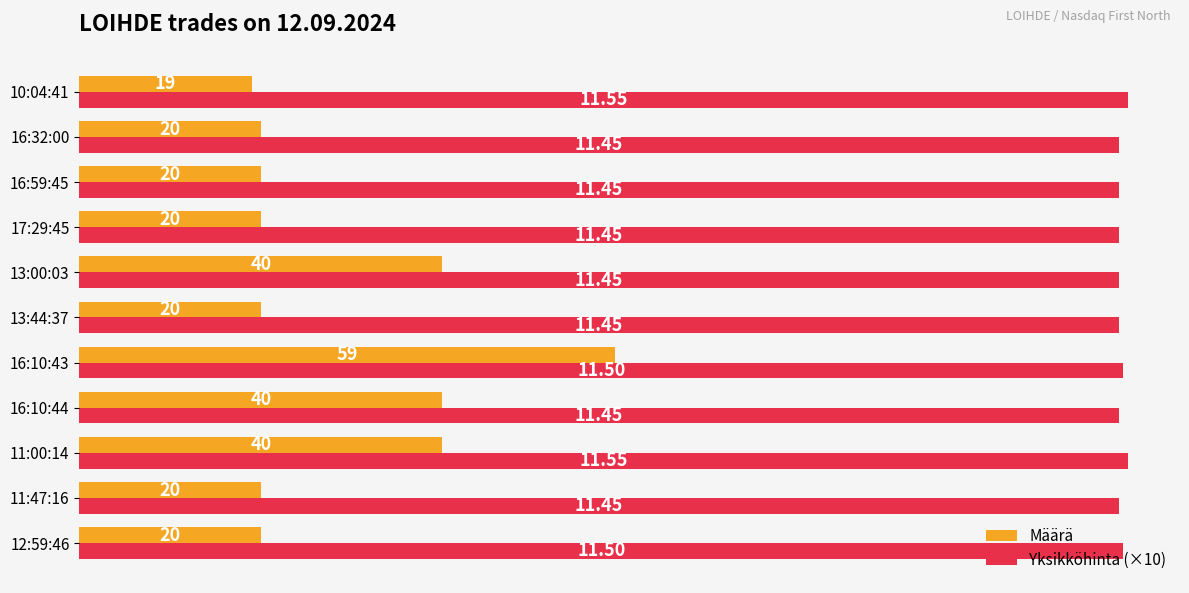

At which category does the chart reach its minimum across all series?

10:04:41